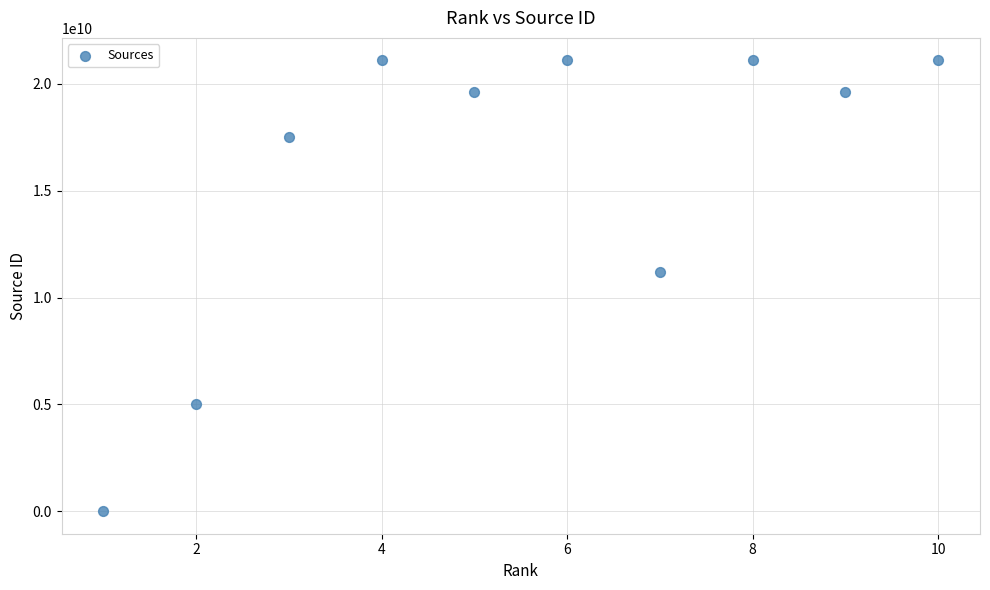

What is the average Y value?

15730240719